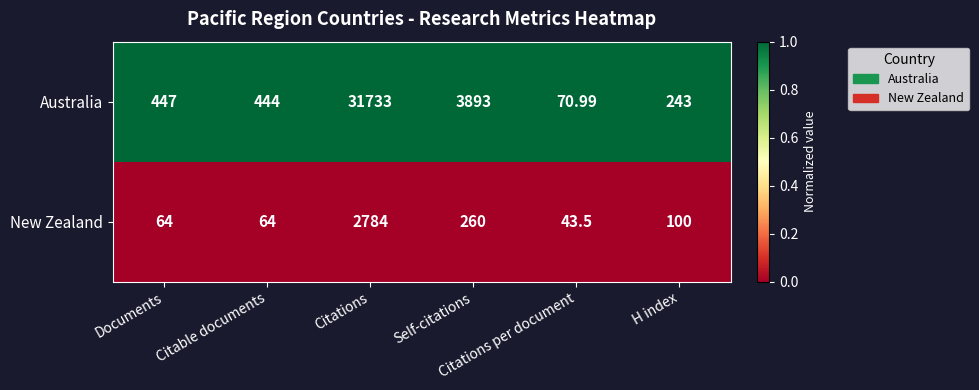

Which series has the largest total across all categories?

Australia